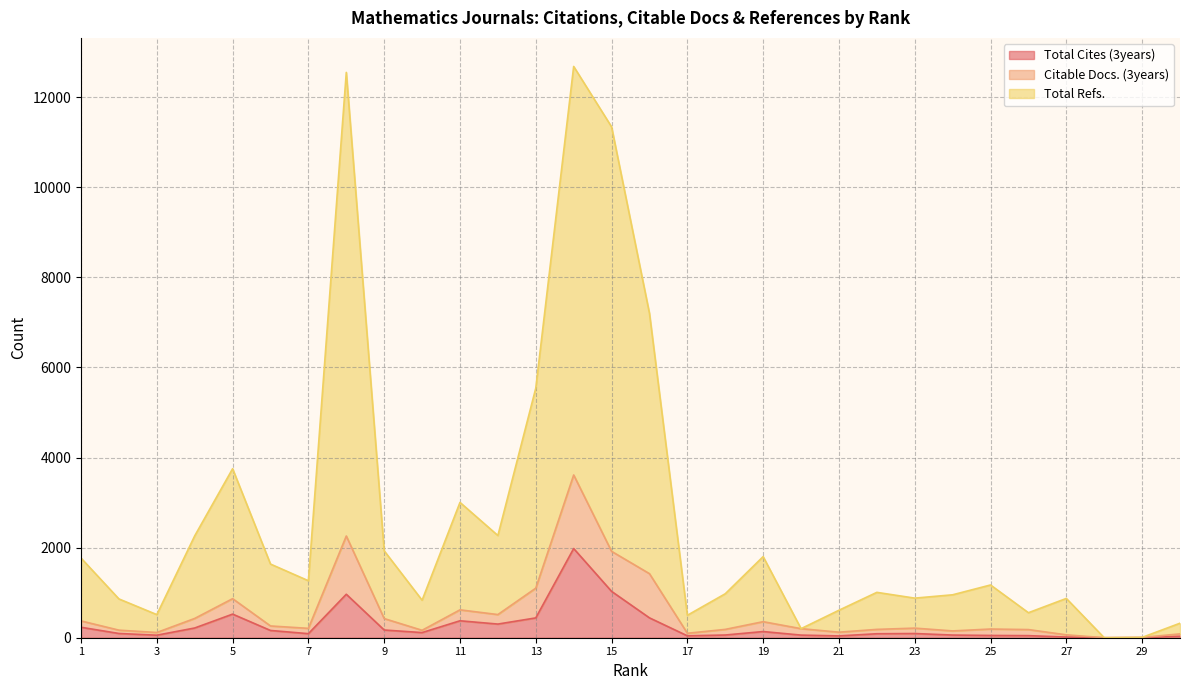

How many data points in Total Refs. are less than 1171?

15